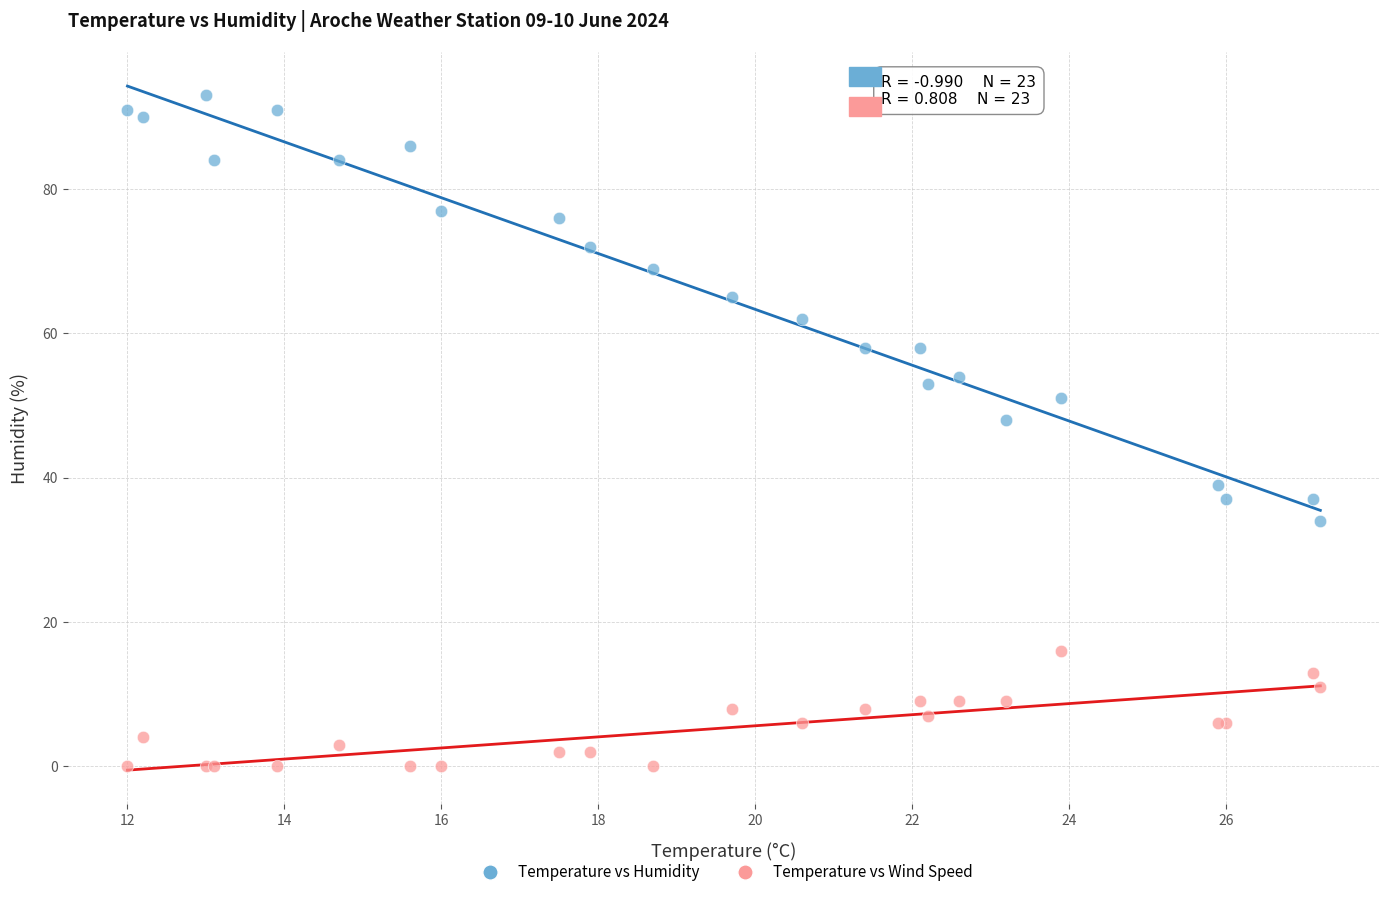

Which series contains the lowest Y value?

Temperature vs Wind Speed